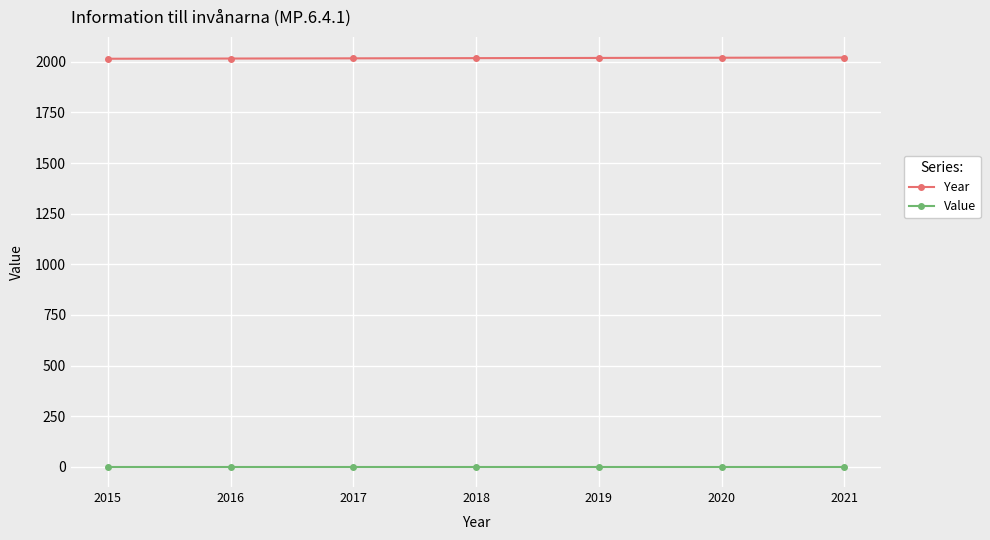

The Year series shows 705 at 2018. True or false?

False